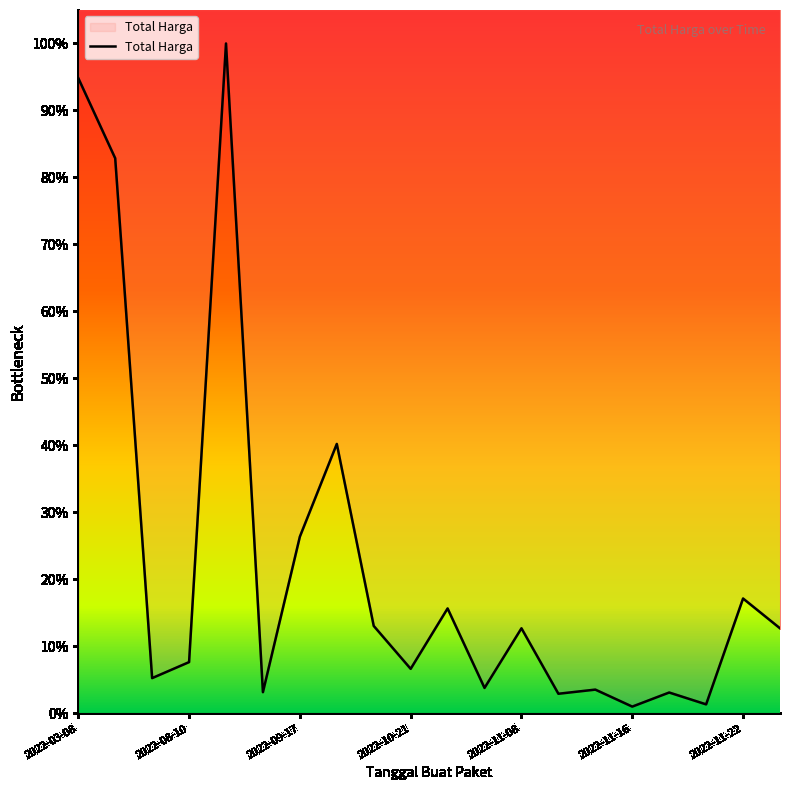

Approximately how many times larger is the value at 2022-03-08 compared to 2022-11-21?

30.5